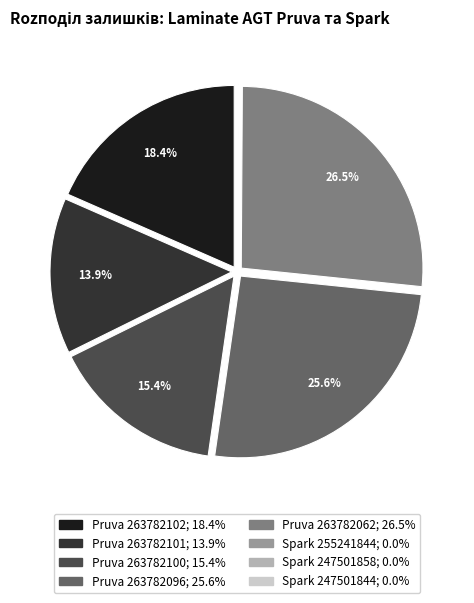

Is there a majority slice in this chart?

No